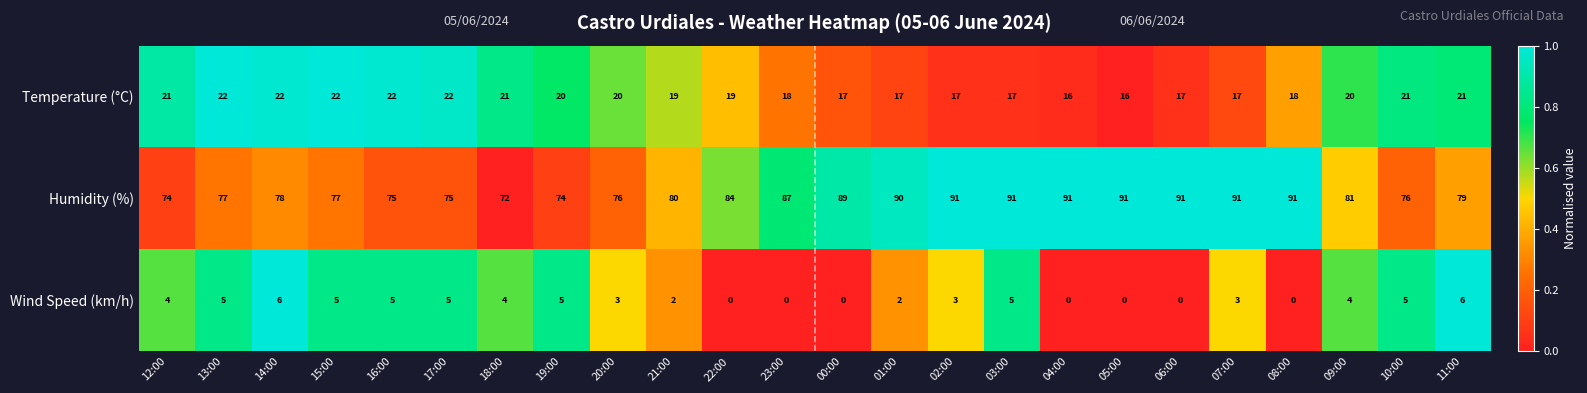

True or false: Temperature (°C) has a value of 7 at 09:00.

False